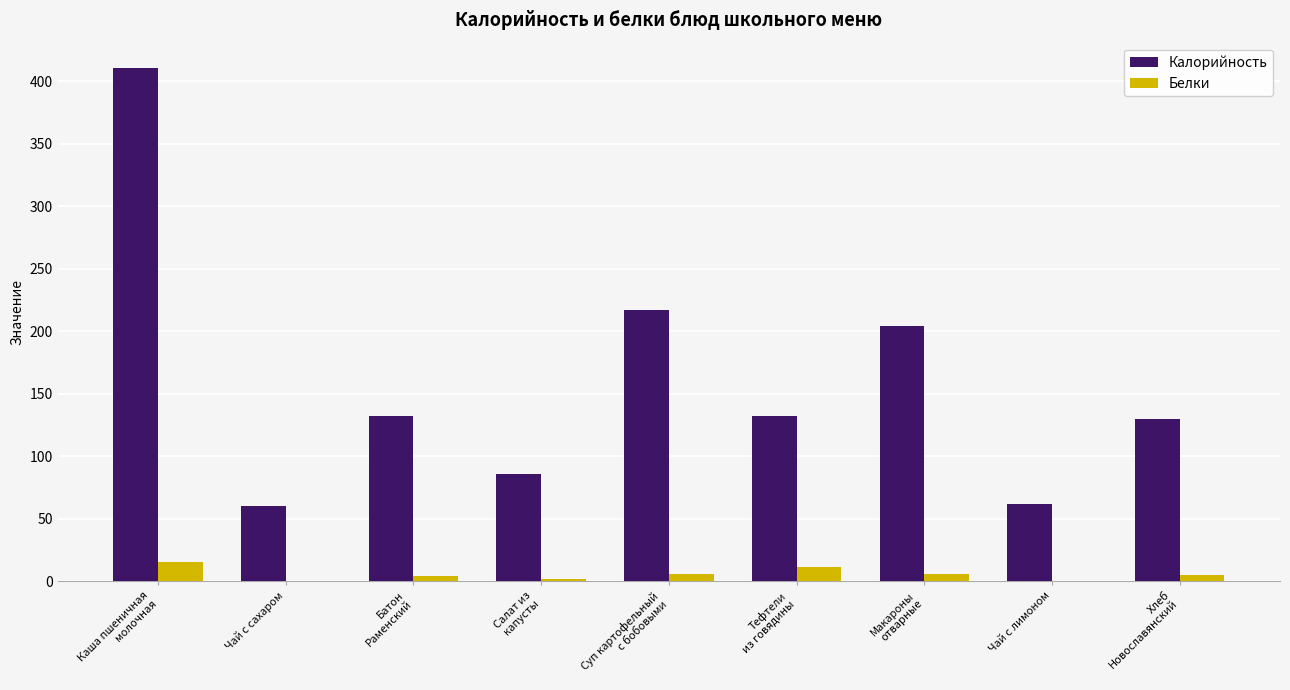

What is the maximum value shown in the chart?

410.5